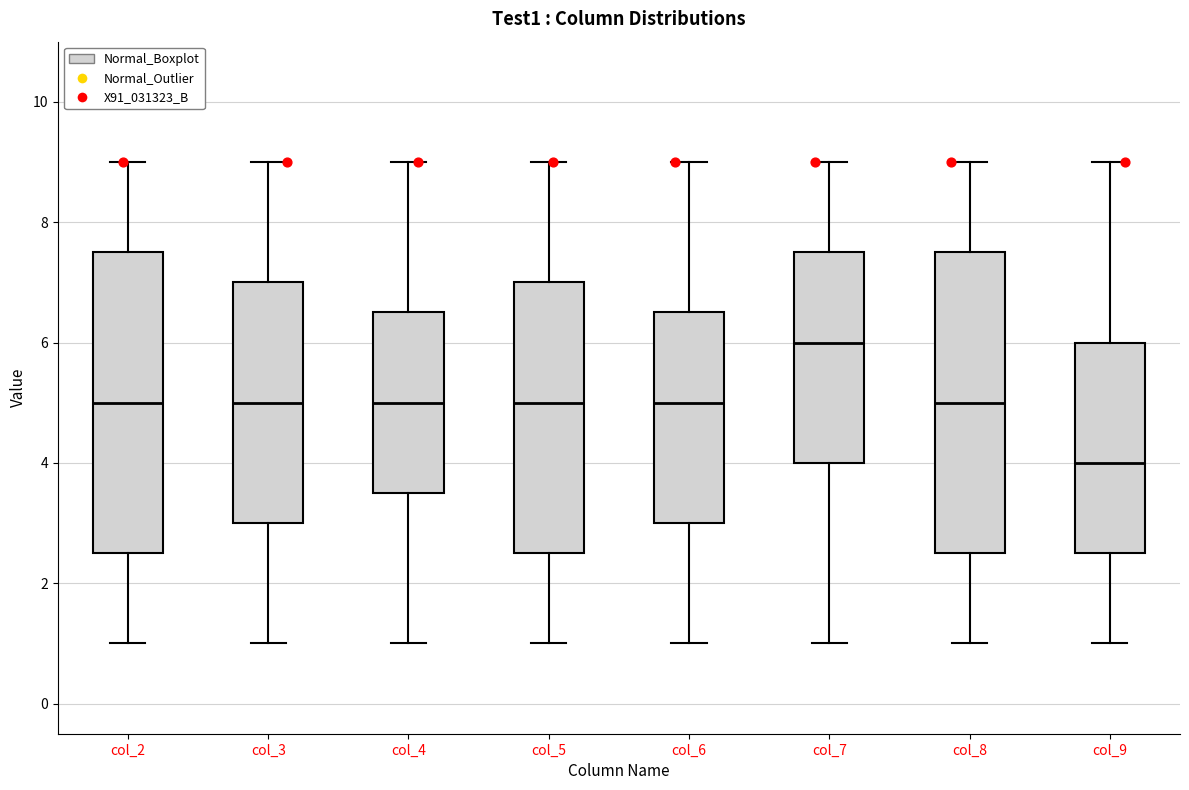

Which box has the lowest median line?

col_9